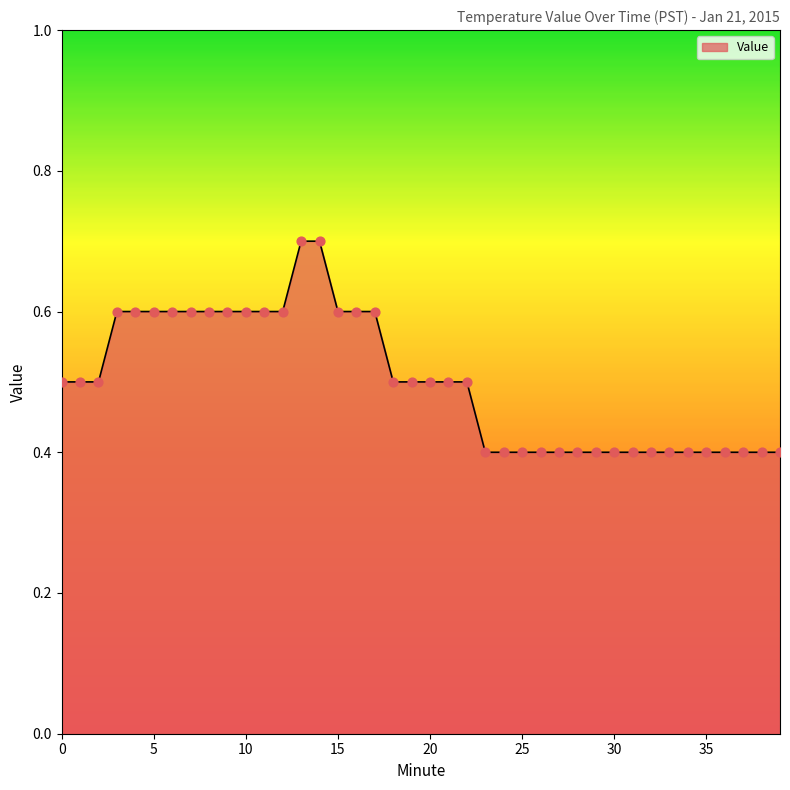

What is the difference between the maximum and minimum values?

0.3